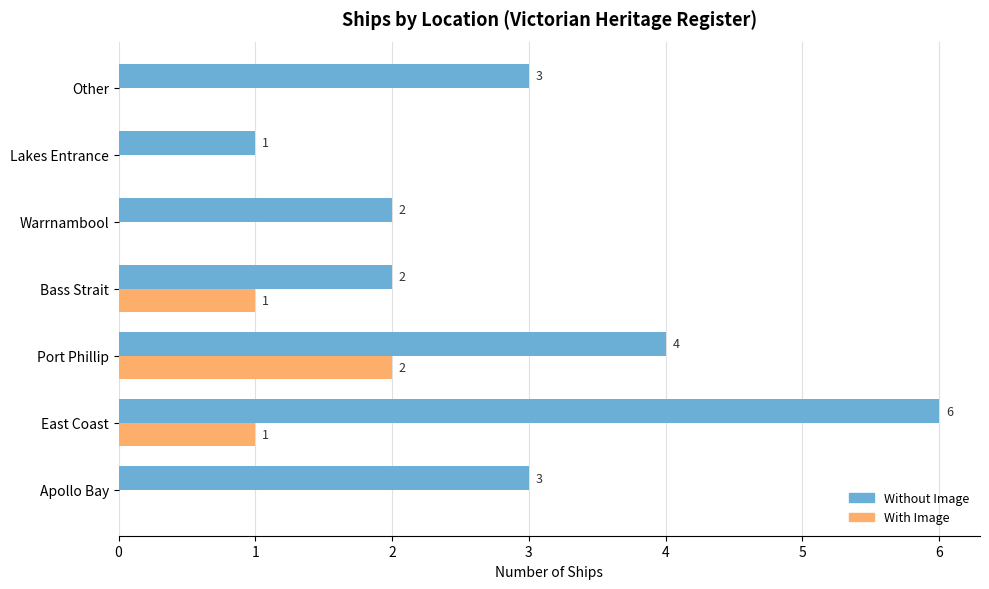

True or false: With Image has a value of 0 at Apollo Bay.

True